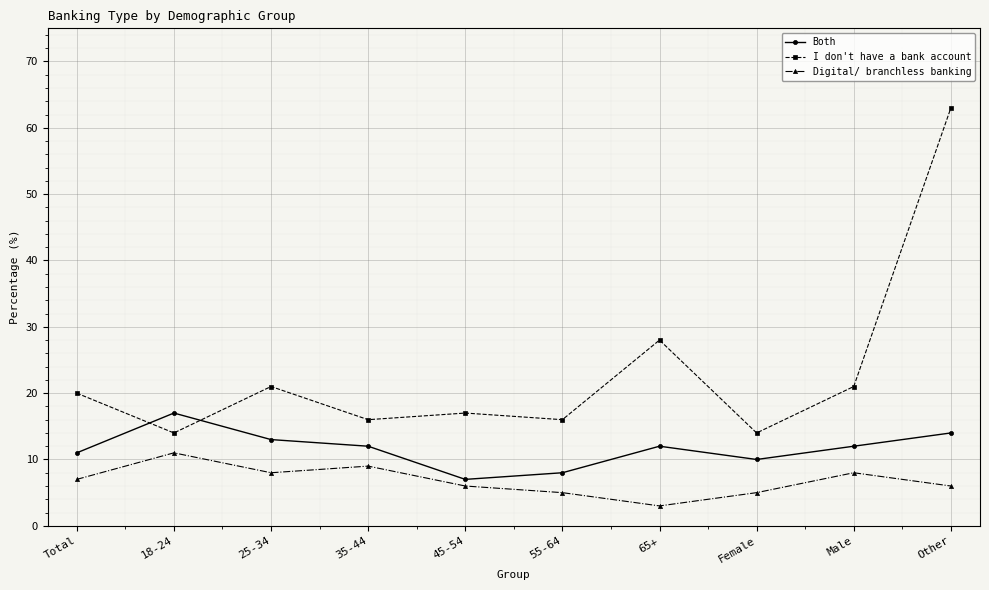

What is the difference between the maximum and minimum values in the Digital/ branchless banking series?

8